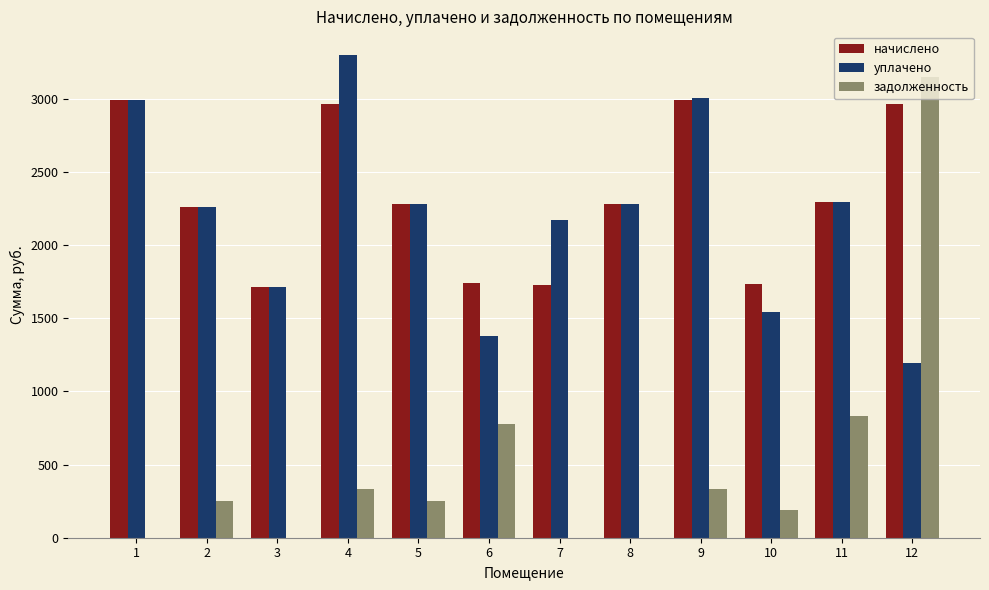

The value of начислено at 6 is 1742.7. True or false?

True